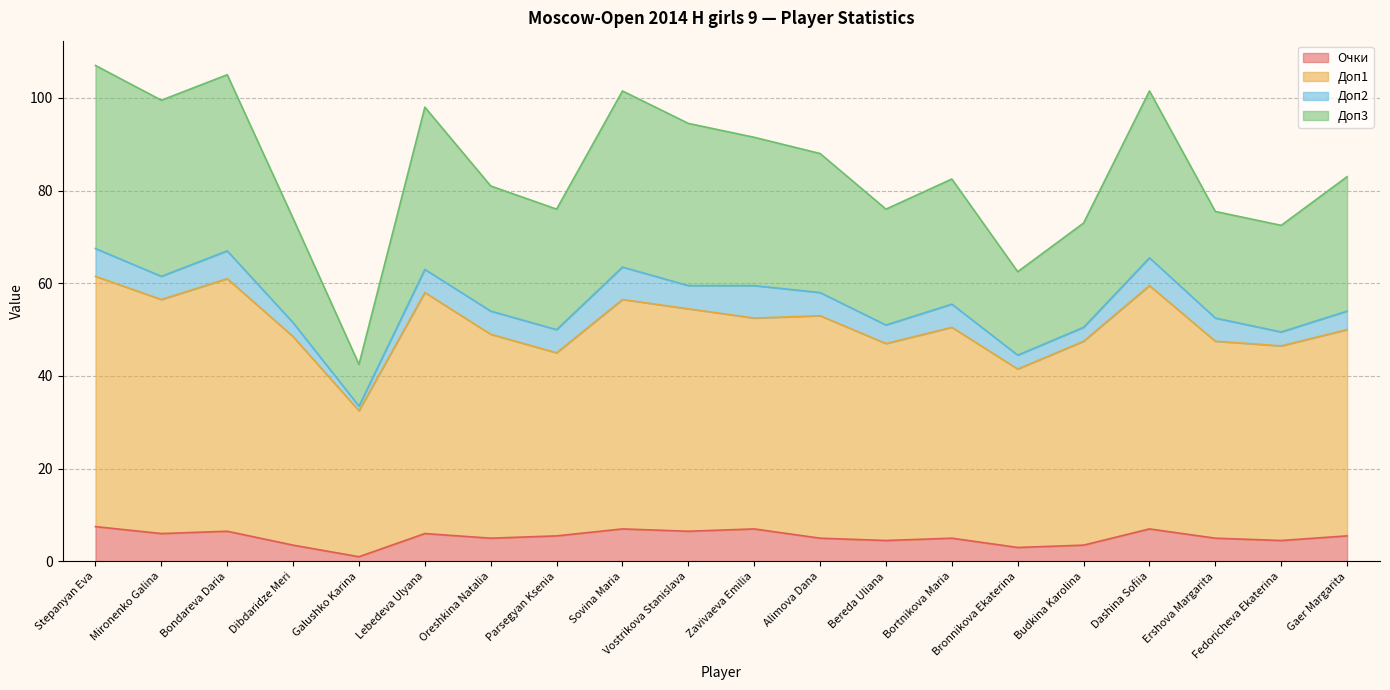

True or false: Очки and Доп1 cross at least once.

False